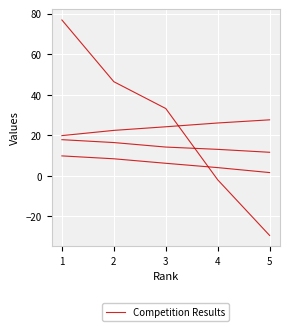

Does the chart have visible grid lines?

Yes